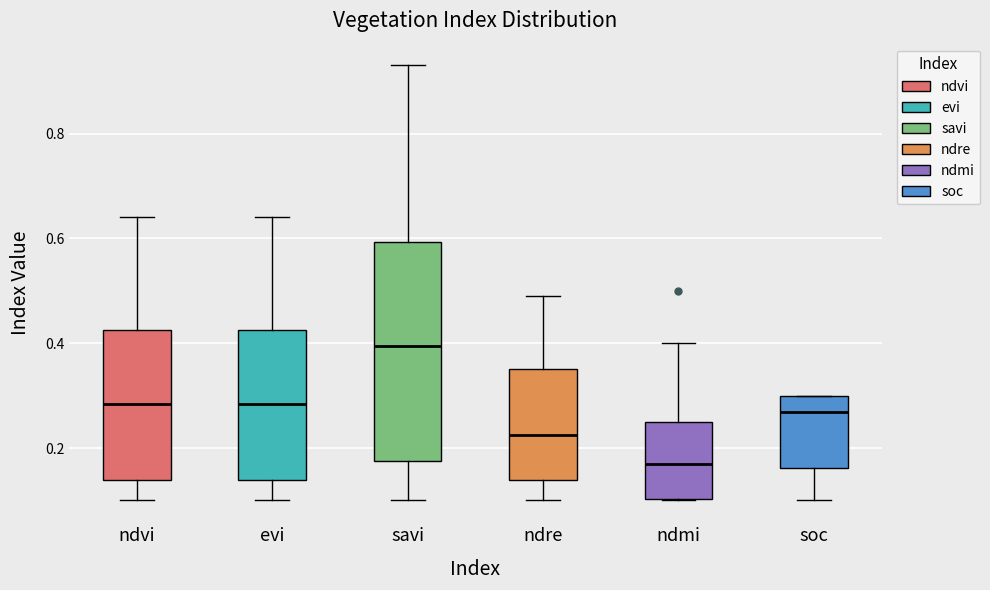

Which box is the tallest, from its lower edge to its upper edge?

savi